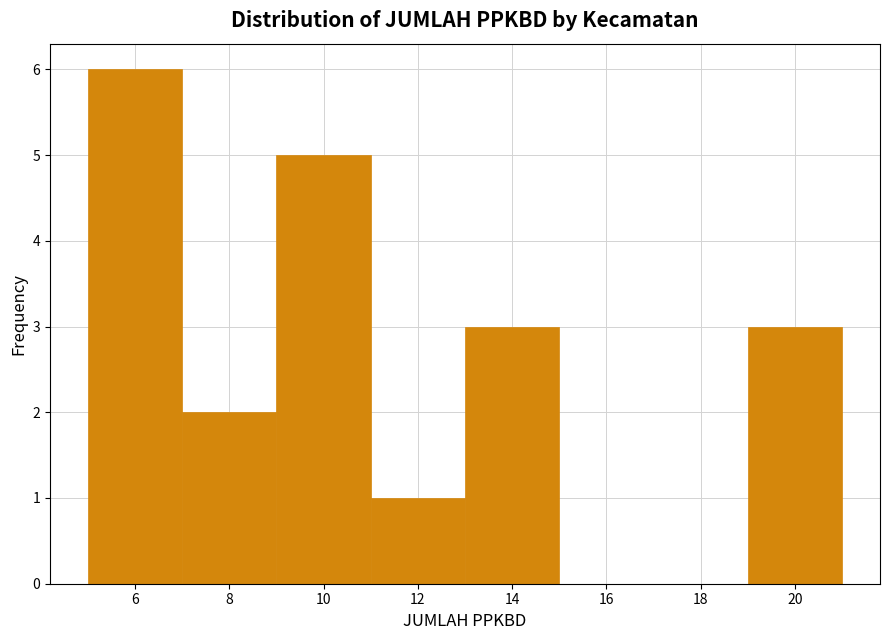

Reading left to right, transcribe this chart: for each bar, give the range it covers on the x-axis and its height. The values are not printed on the chart, so give them approximately, as read against the axis.

5 to 7: 6
7 to 9: 2
9 to 11: 5
11 to 13: 1
13 to 15: 3
15 to 17: 0
17 to 19: 0
19 to 21: 3